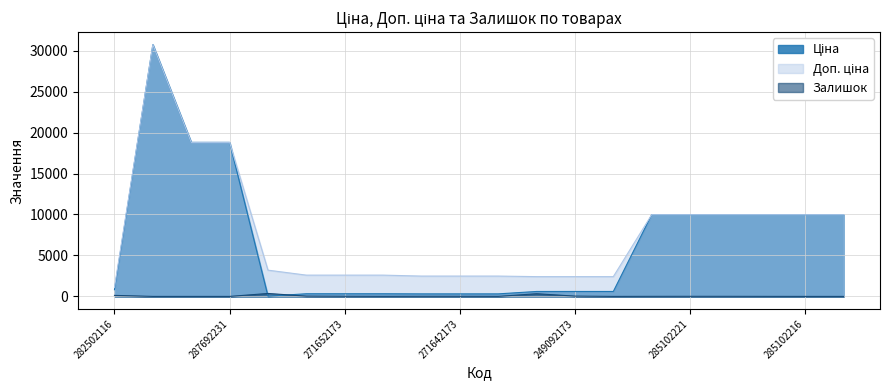

How many data points in Залишок are less than 9?

10